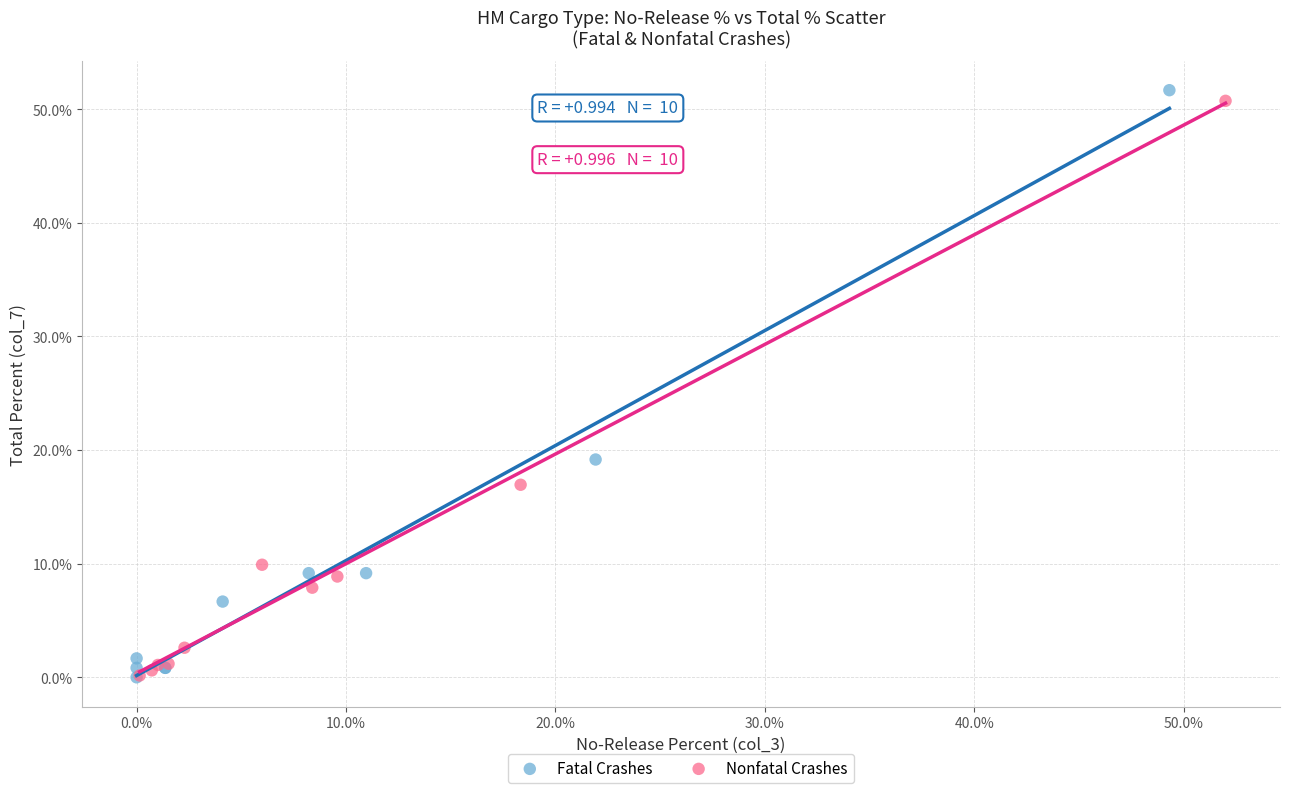

What are all the series names shown in the legend?

Fatal Crashes, Nonfatal Crashes